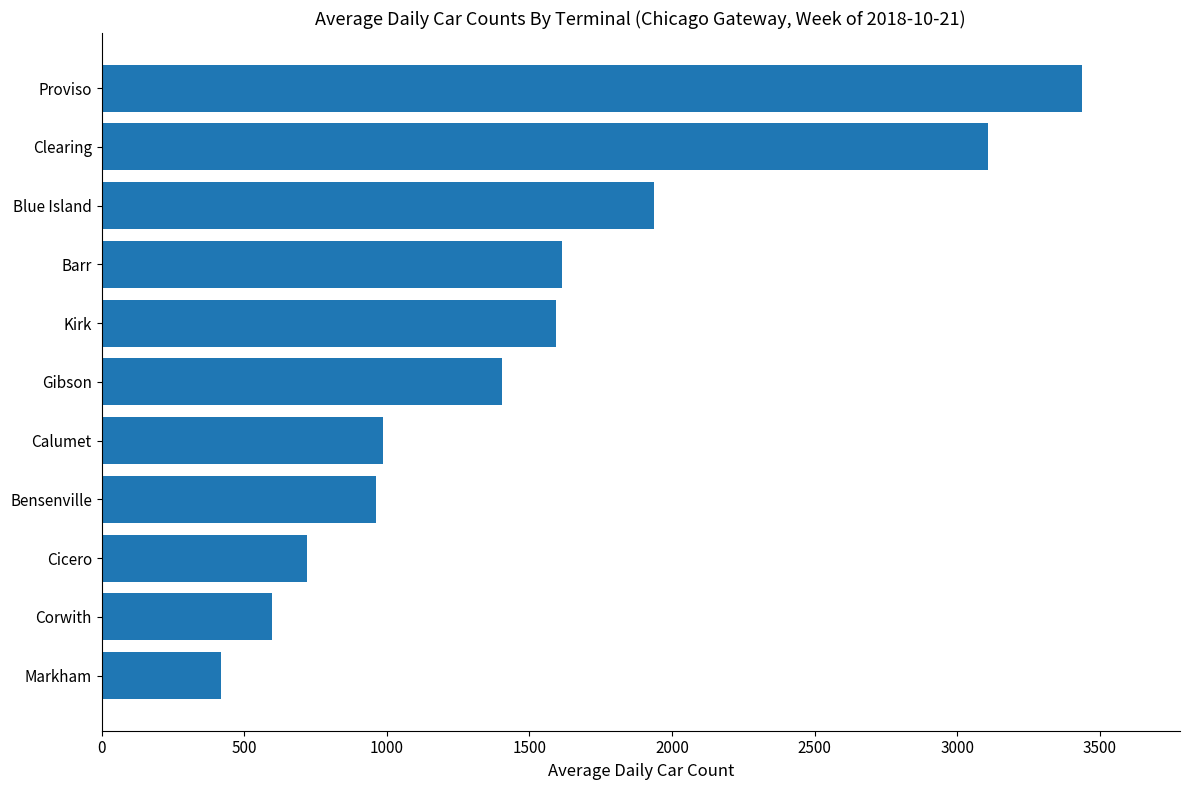

What is the sum of the values at Kirk and Gibson?

2997